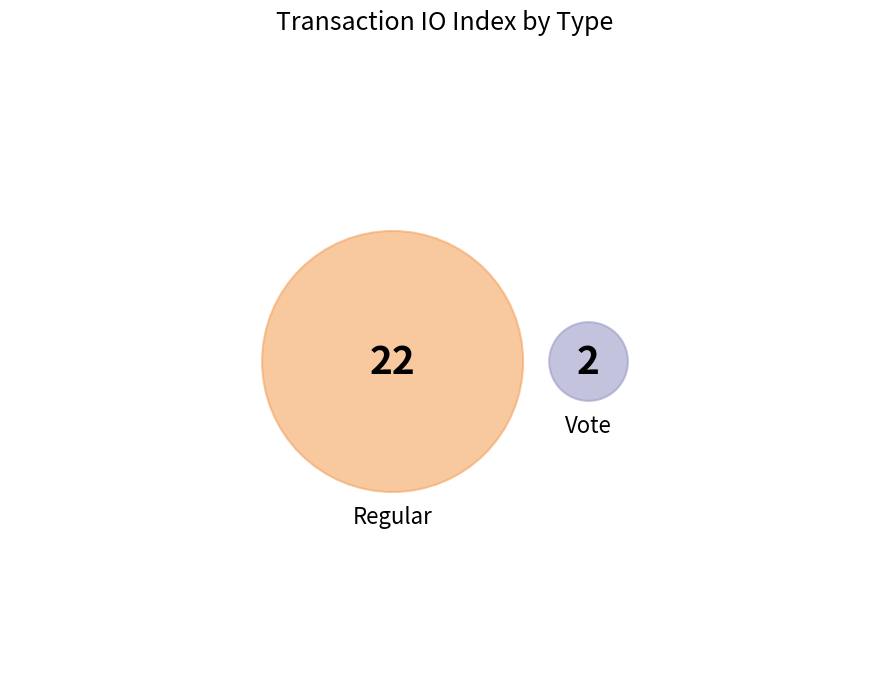

What percentage is the Regular slice, to the nearest percent?

92%